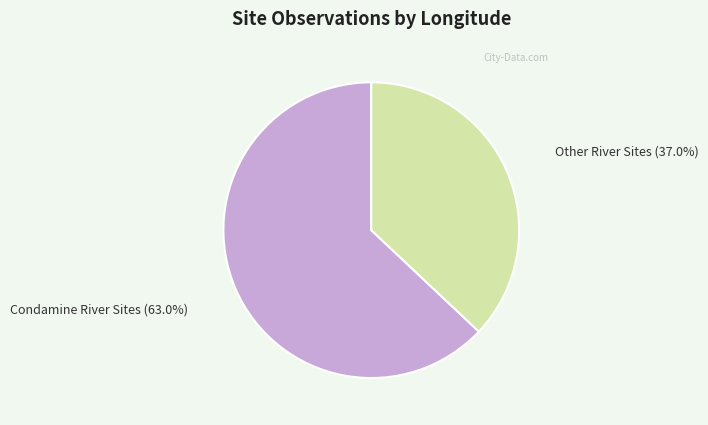

Is Other River Sites the majority of the pie?

No